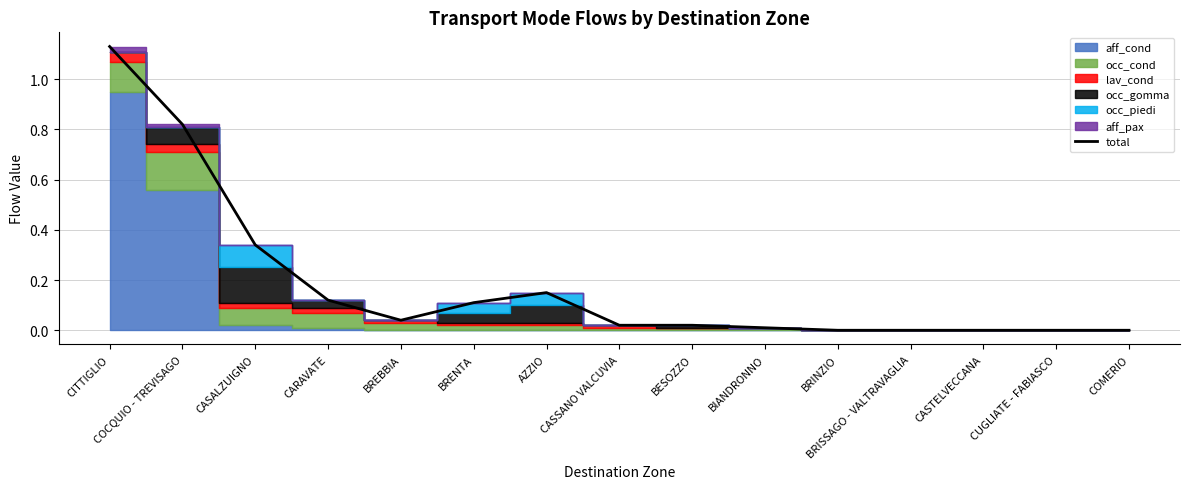

What is the difference between the maximum and minimum values?

1.1